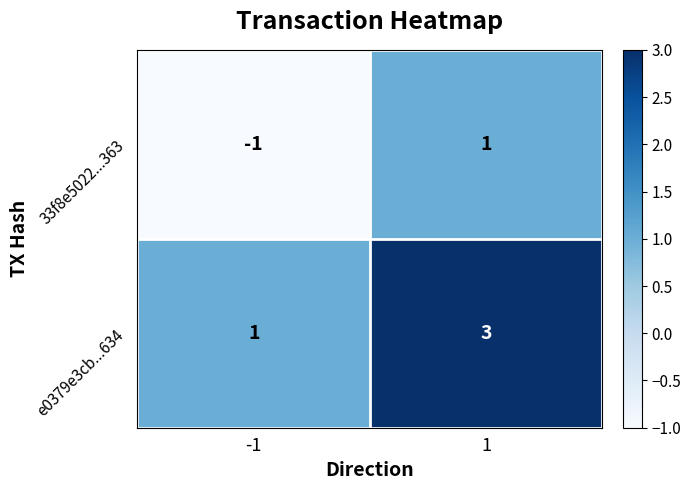

What is the maximum value shown in the chart?

3